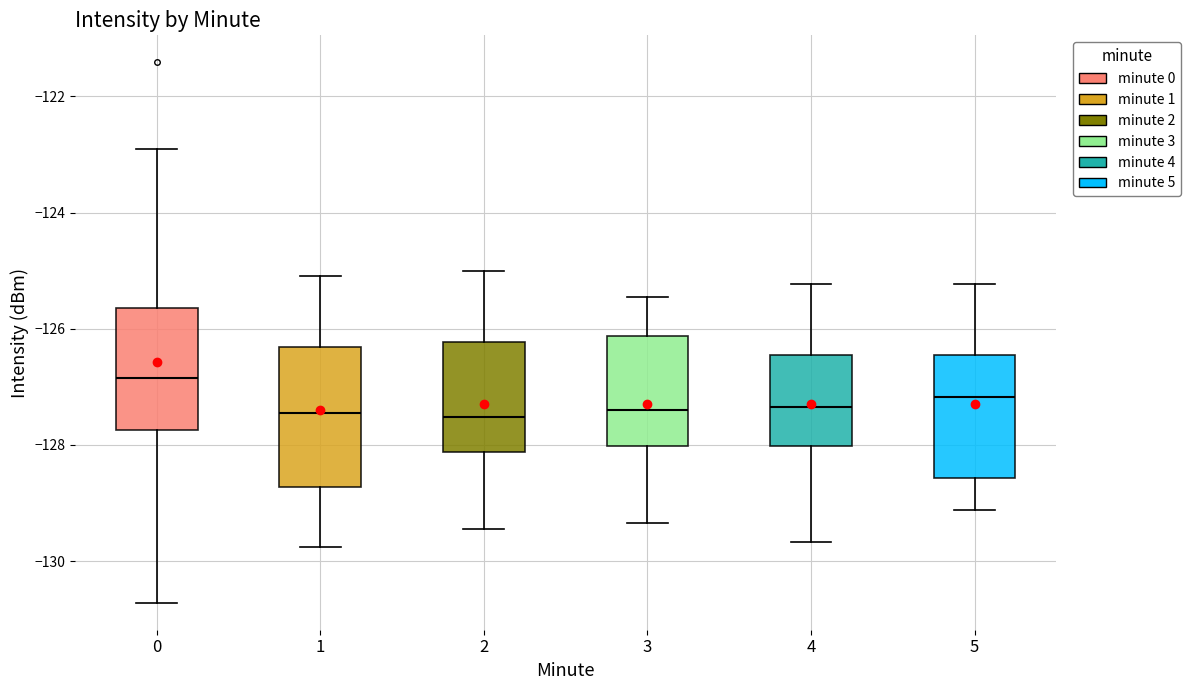

Which box's median line is the highest?

0